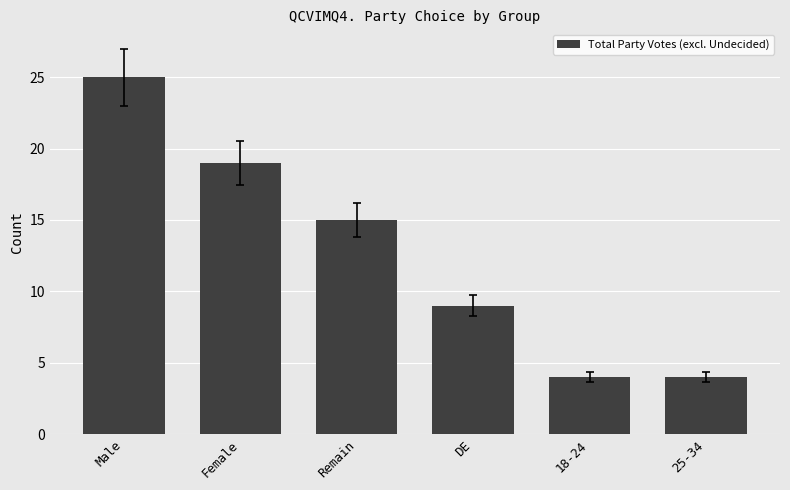

What is the label of the 2nd bar from the left?

Female